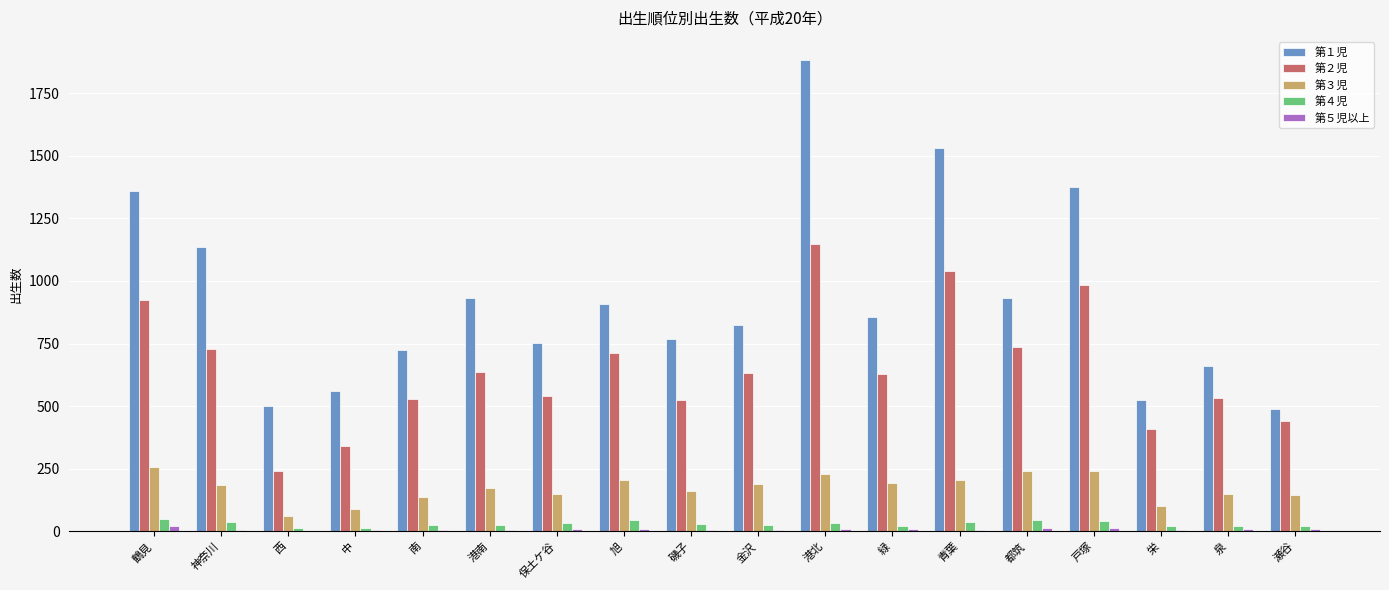

How many data points does each series have?

18